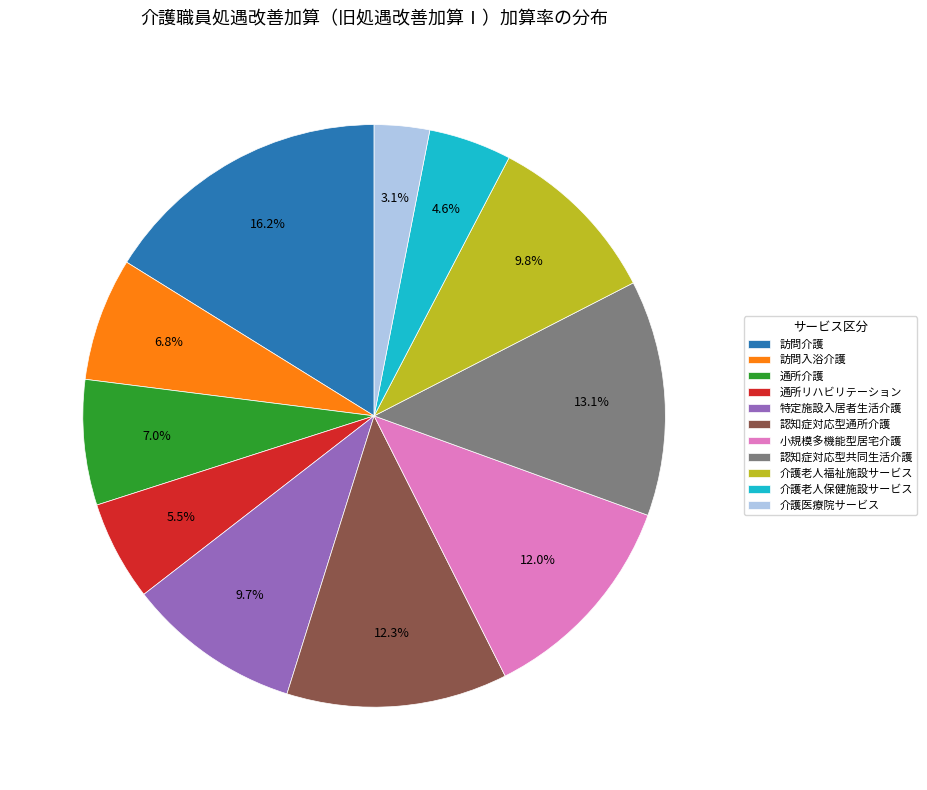

Which has a higher value, 訪問介護 or 介護老人保健施設サービス?

訪問介護